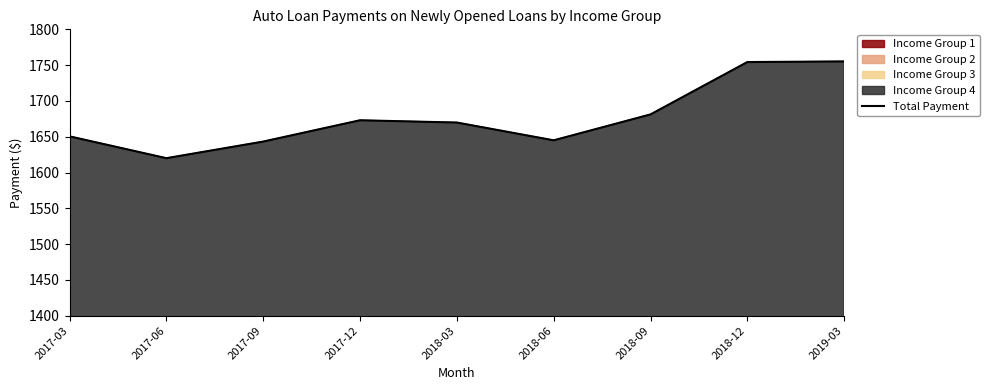

What is the minimum value shown in the chart?

1620.1